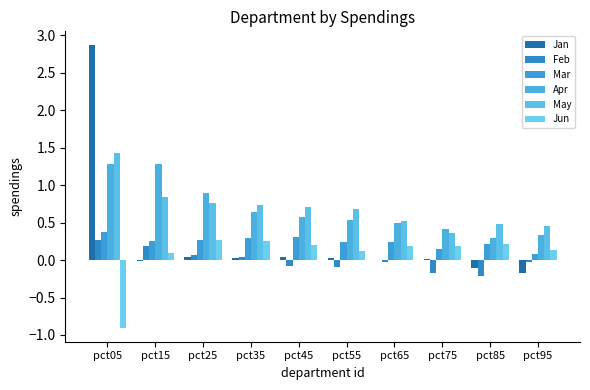

At which label does Feb reach its minimum?

pct85